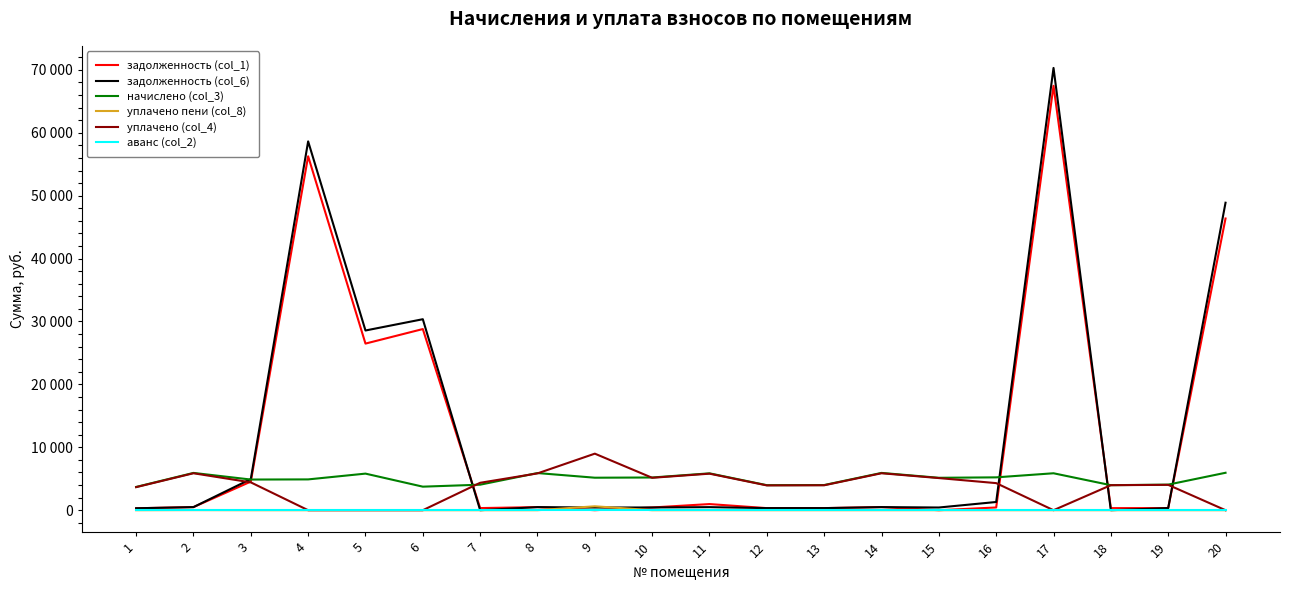

What are all the series names shown in the legend?

задолженность (col_1), задолженность (col_6), начислено (col_3), уплачено пени (col_8), уплачено (col_4), аванс (col_2)